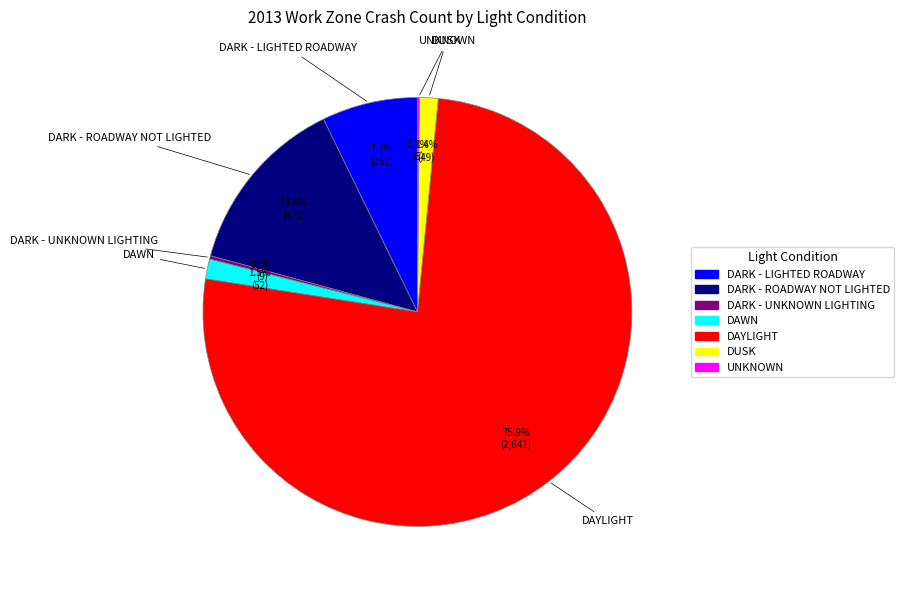

Between DAYLIGHT and DARK - ROADWAY NOT LIGHTED, which is larger?

DAYLIGHT